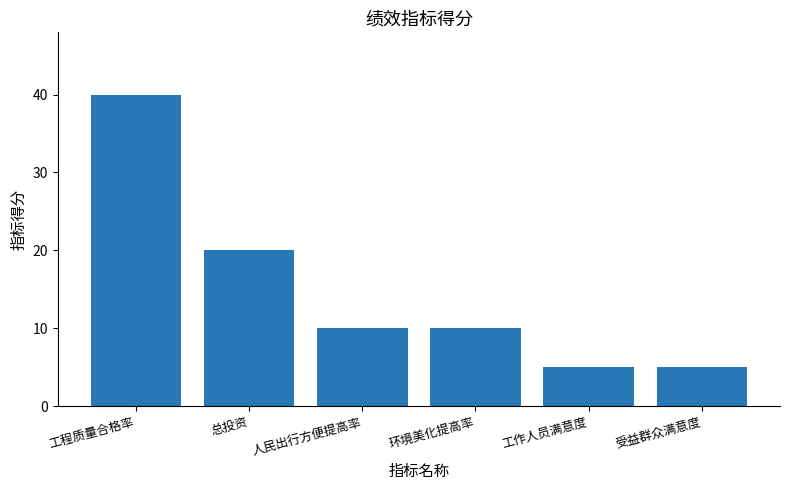

What position from the right is 总投资?

5